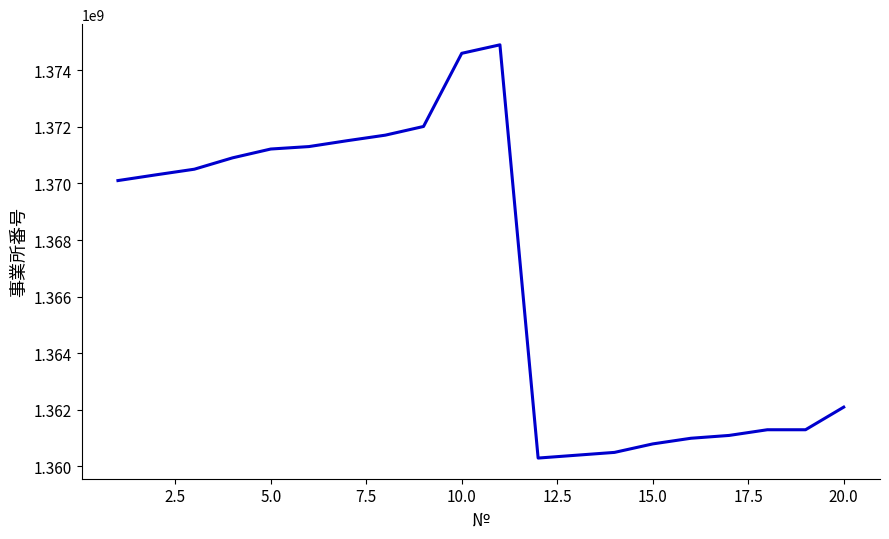

What is the maximum value shown in the chart?

1374901476